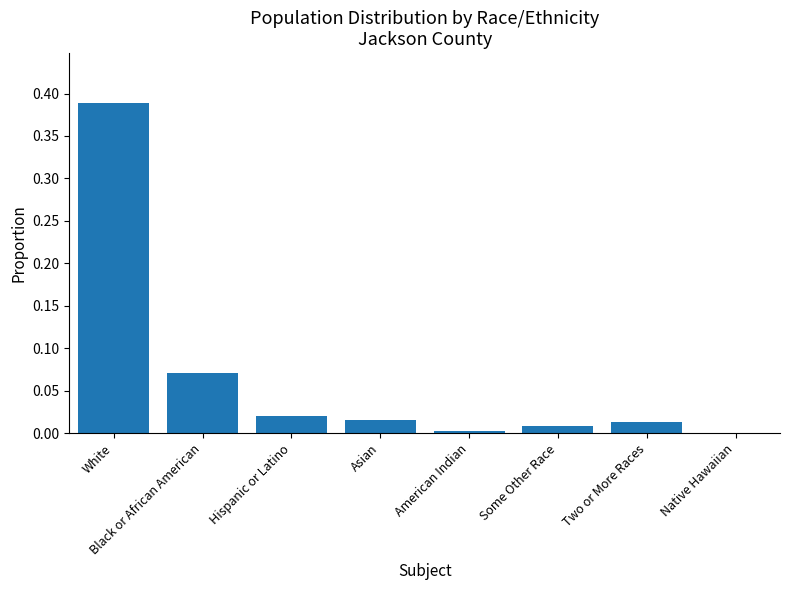

What is the sum of all values?

0.5